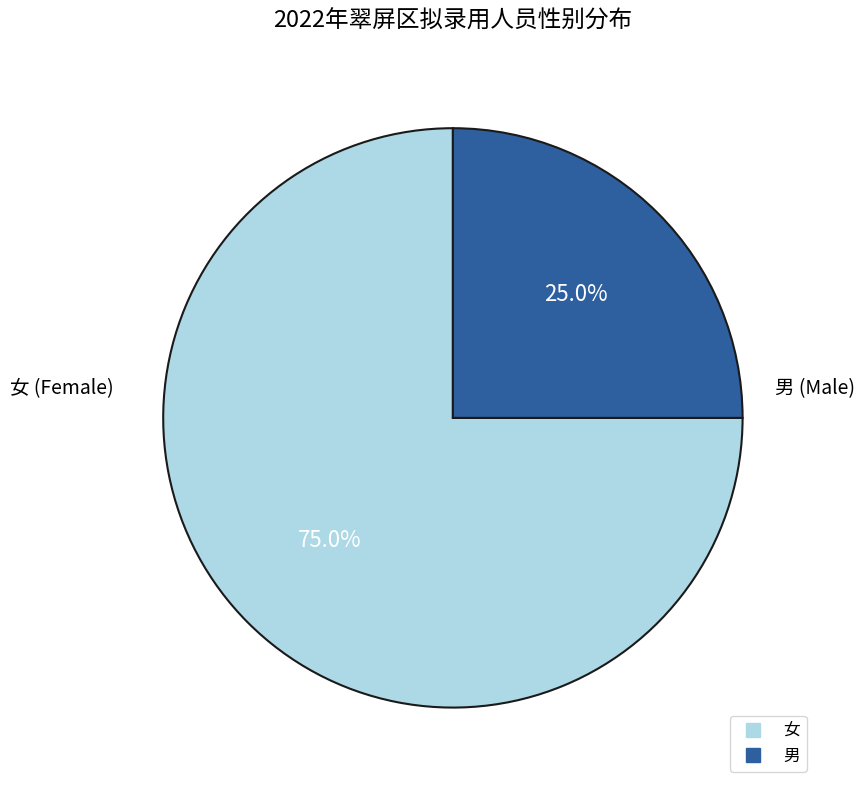

Approximately how many times larger is the value at 女 compared to 男?

3.0